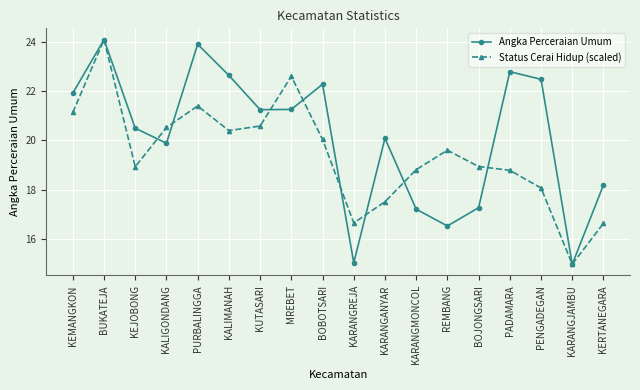

At which category is the sum across all series the highest?

BUKATEJA